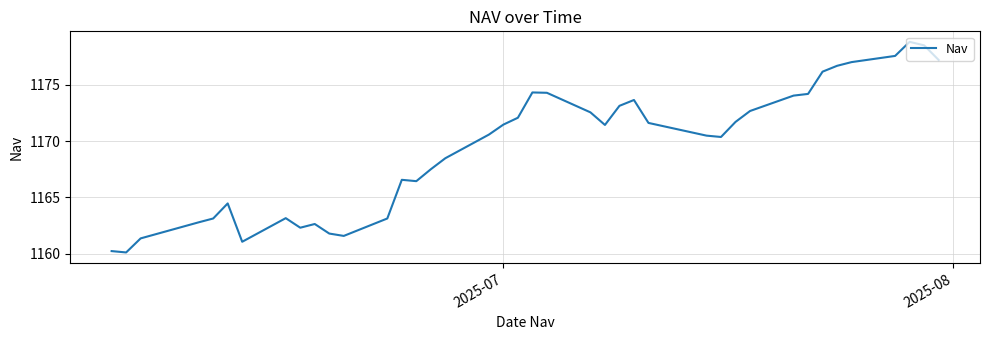

True or false: there are more than 2 points higher than both neighbors.

True